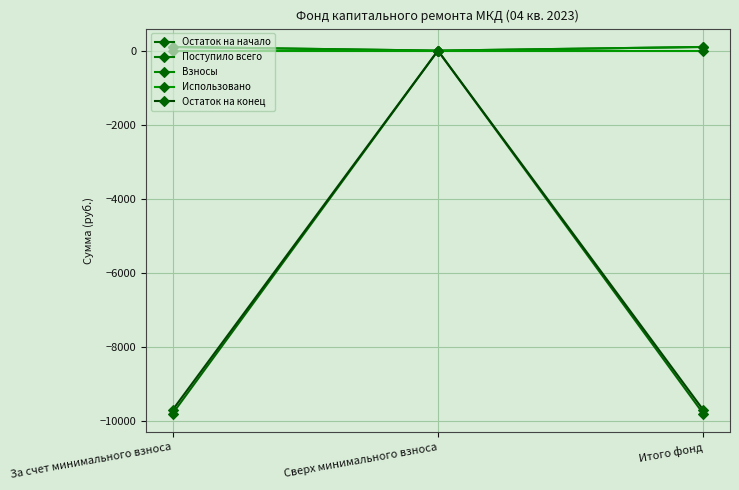

Which category has the lowest value across all series?

За счет минимального взноса